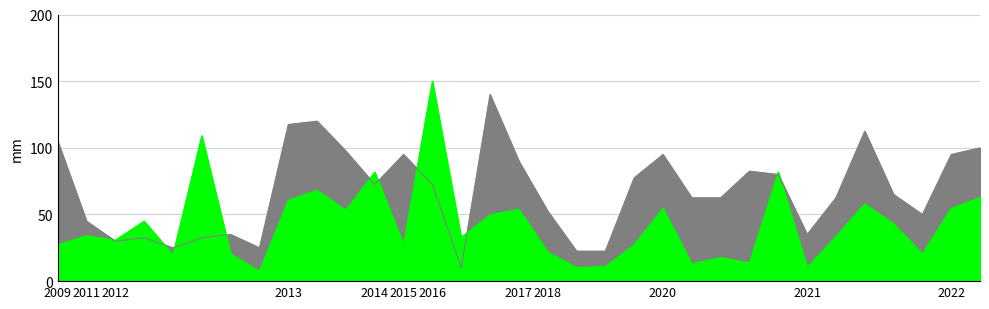

After their last crossing, which series has the higher values: rate or P_area?

rate